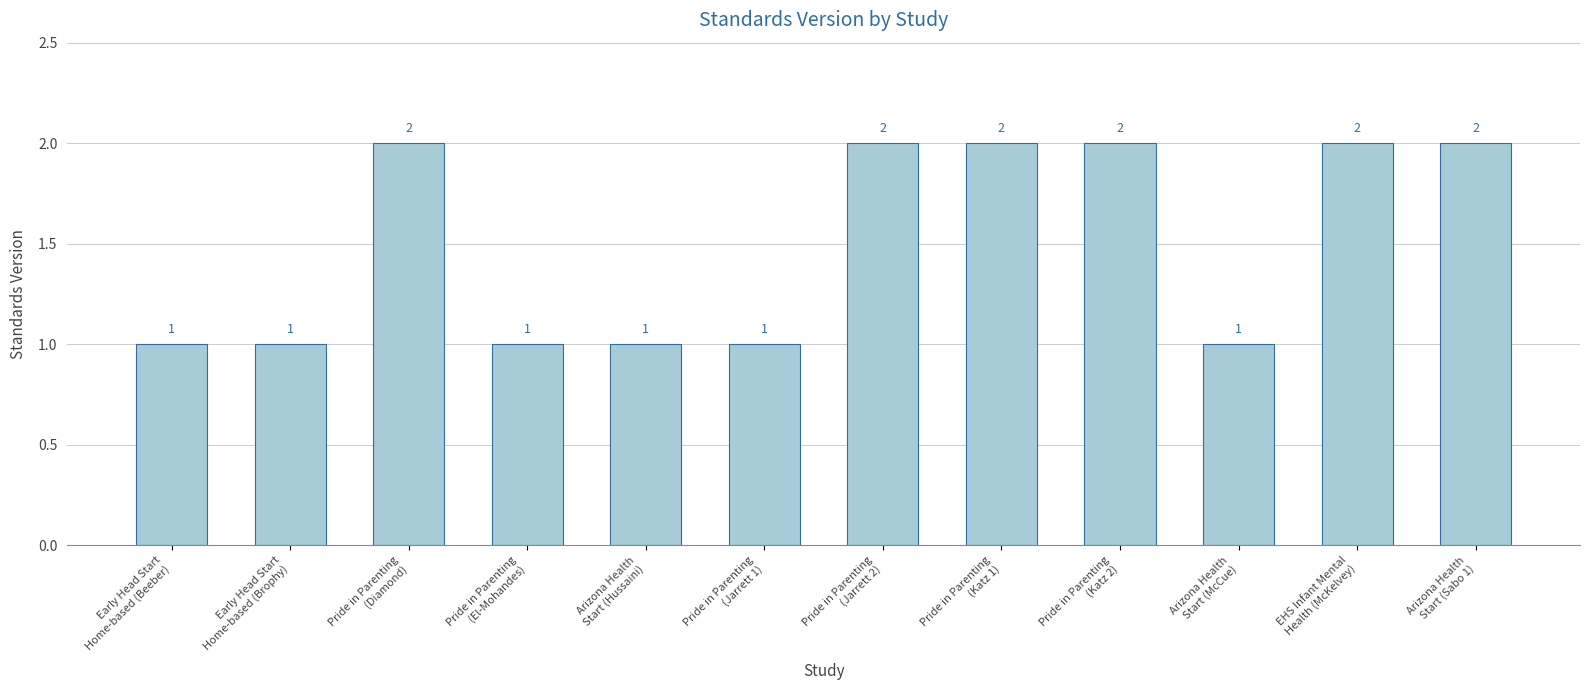

Approximately how many times larger is the value at Arizona Health
Start (Sabo 1) compared to Arizona Health
Start (Hussaini)?

2.0